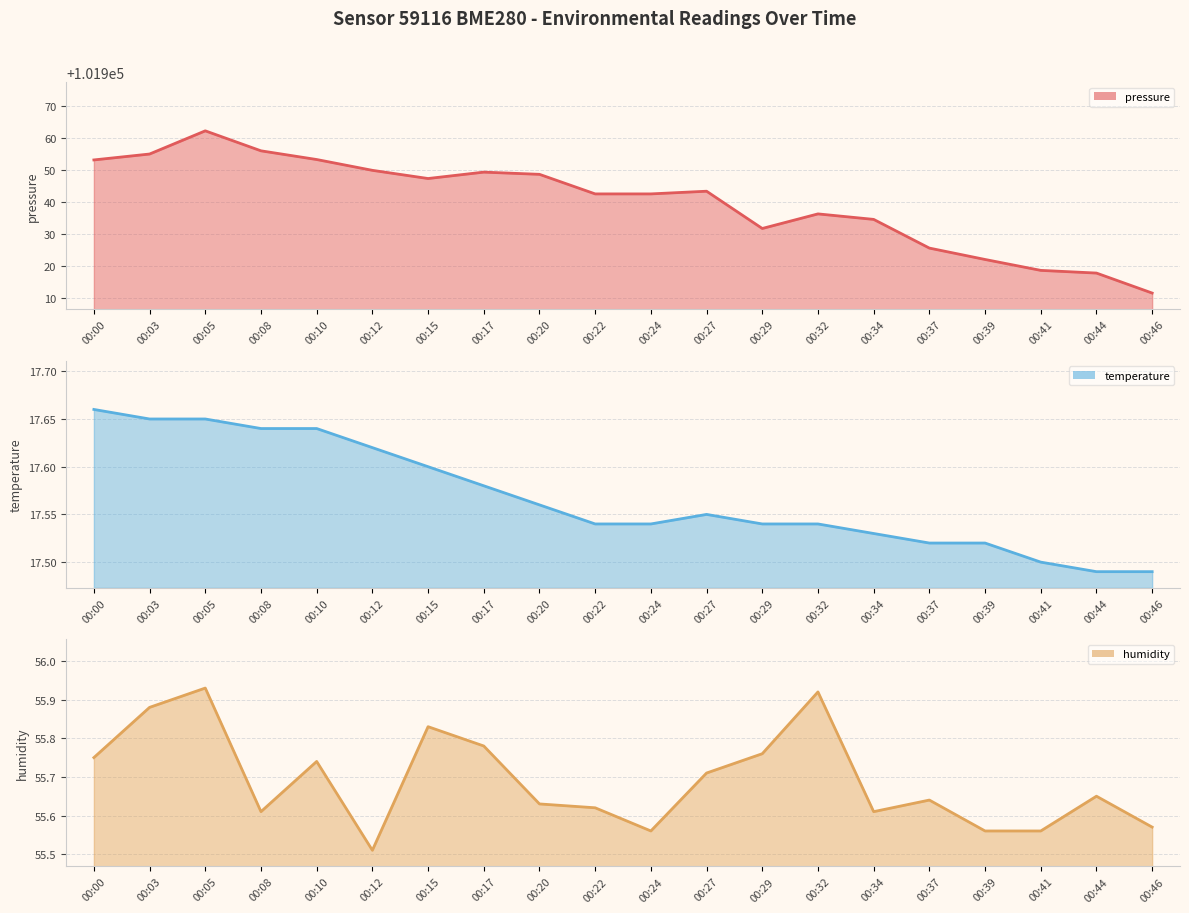

At which category is the sum across all series the highest?

00:05